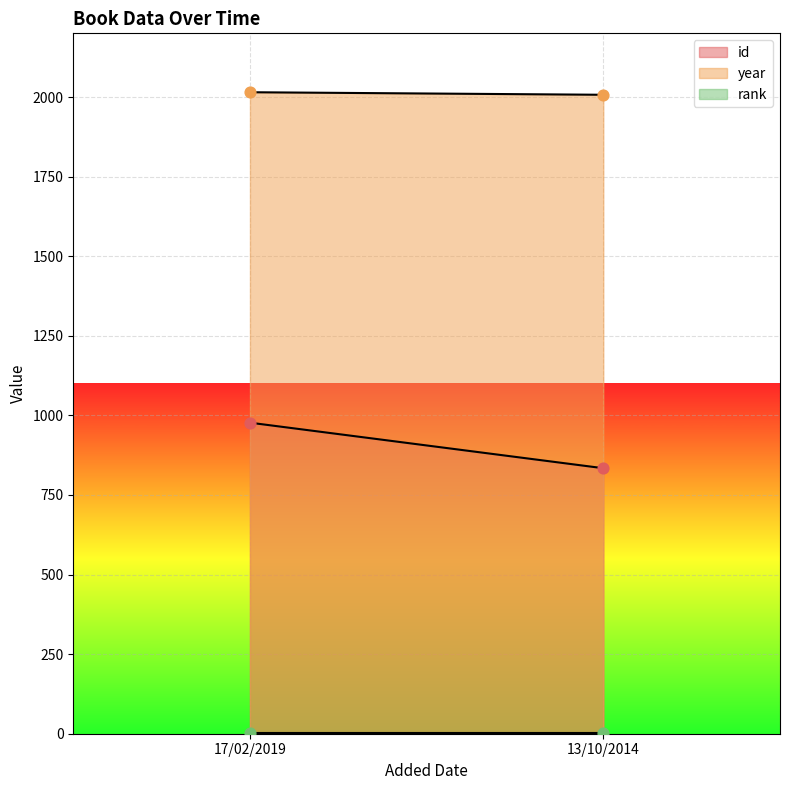

Is the value of year at 17/02/2019 greater than the value of rank at 17/02/2019?

Yes